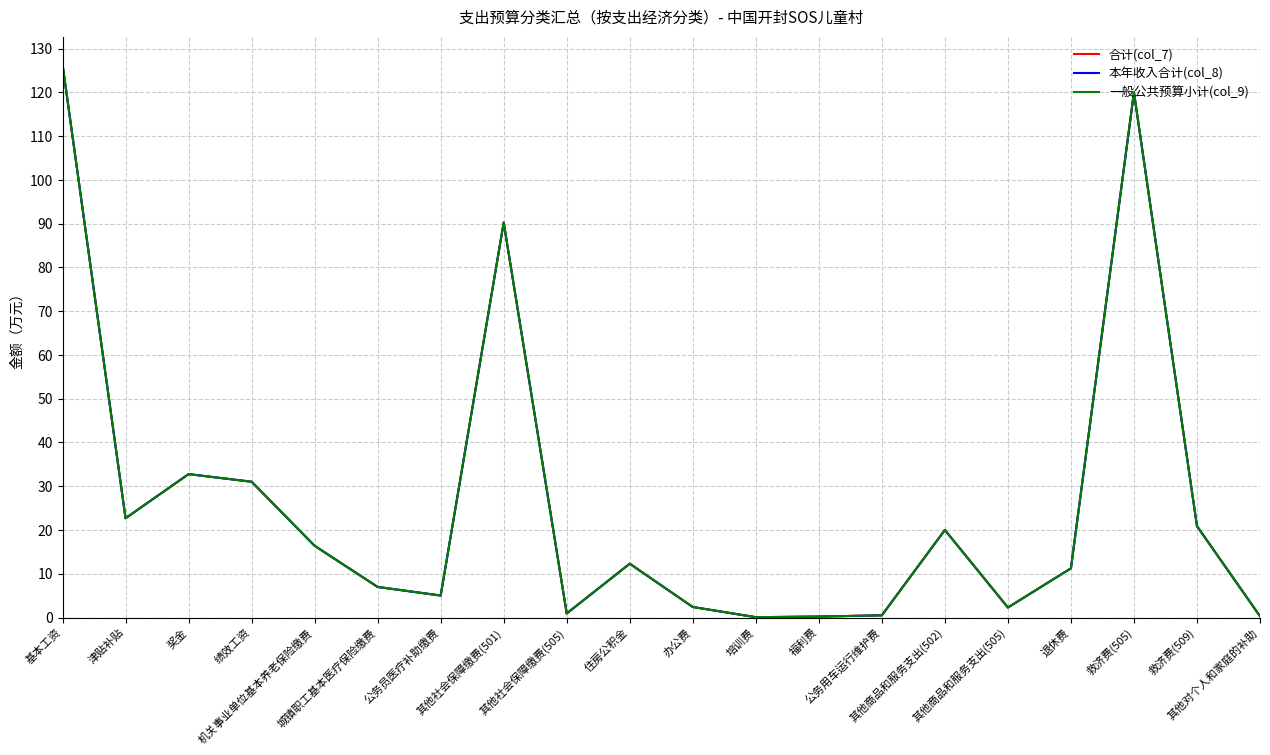

What is the approximate value of 本年收入合计(col_8) at 其他社会保障缴费(505)?

0.9